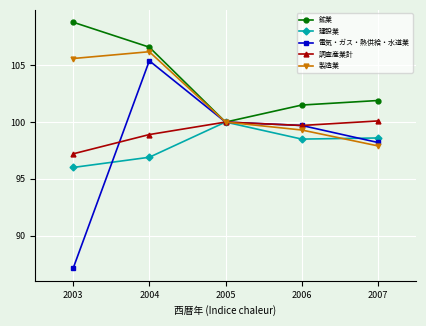

What are all the series names shown in the legend?

鉱業, 建設業, 電気・ガス・熱供給・水道業, 調査産業計, 製造業